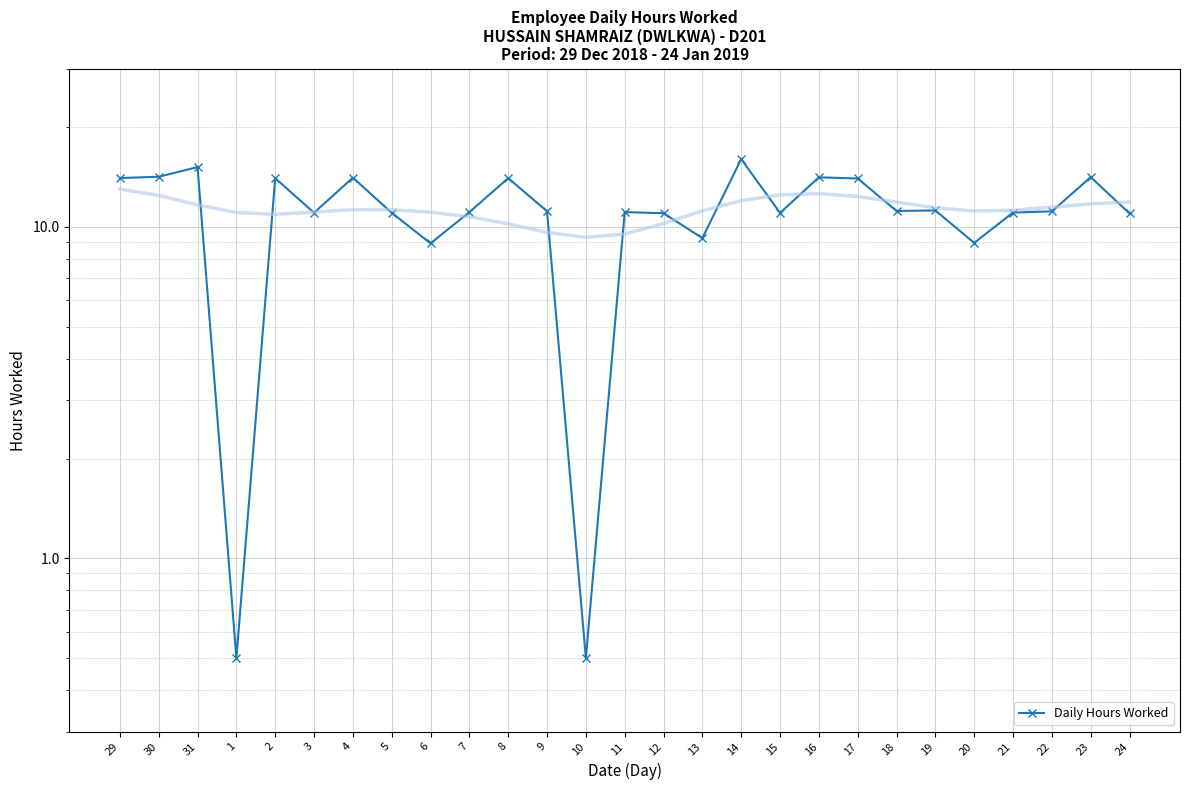

Reading left to right, list all the values displayed in this chart.

29=14.0	30=14.2	31=15.2	1=0.5	2=14.0	3=11.0	4=14.1	5=11.0	6=8.9	7=11.1	8=14.0	9=11.2	10=0.5	11=11.1	12=11.0	13=9.2	14=16.0	15=11.0	16=14.1	17=14.0	18=11.2	19=11.2	20=8.9	21=11.1	22=11.1	23=14.1	24=11.0